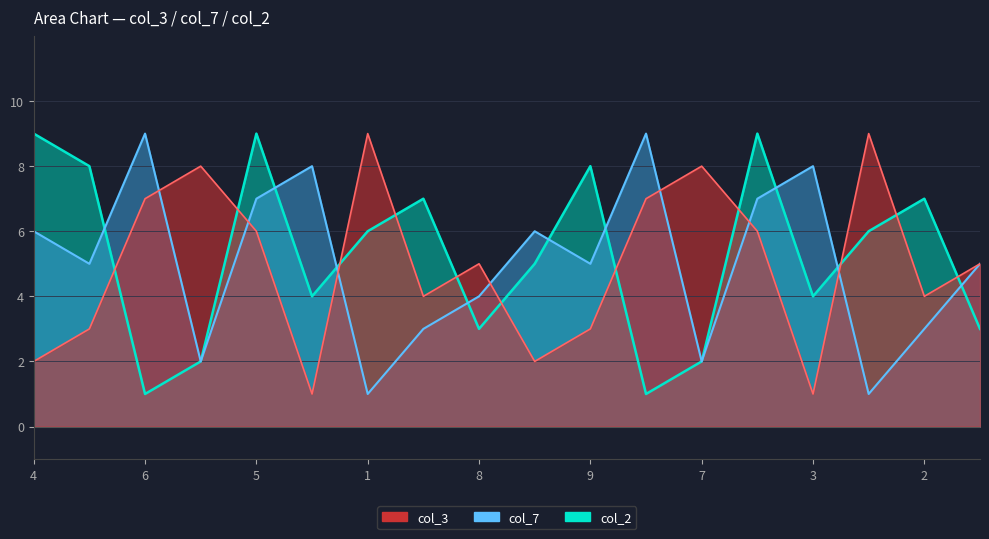

Rank the series by their average value, from lowest to highest.

col_3, col_7, col_2